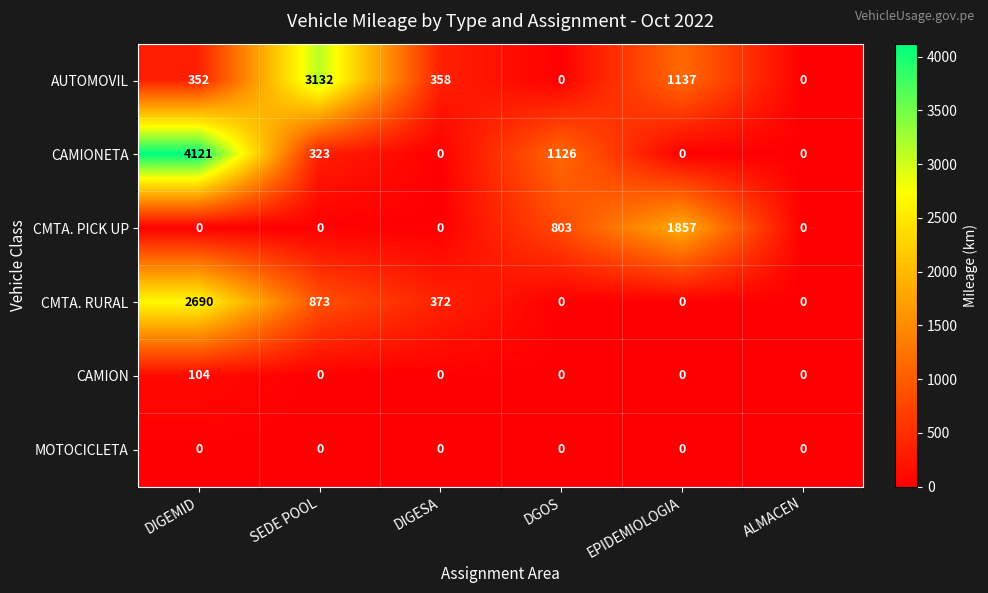

At how many categories does at least one series exceed 1585?

3